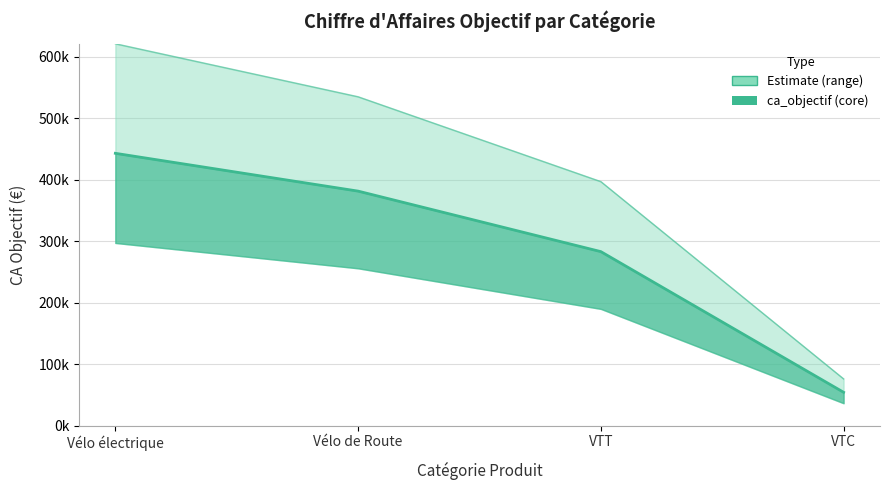

Which has a higher value, VTC or Vélo de Route?

Vélo de Route